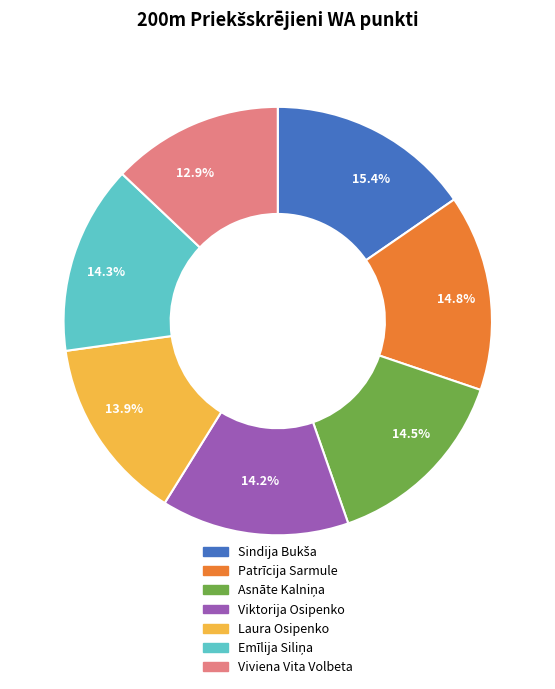

Is there a majority slice in this chart?

No